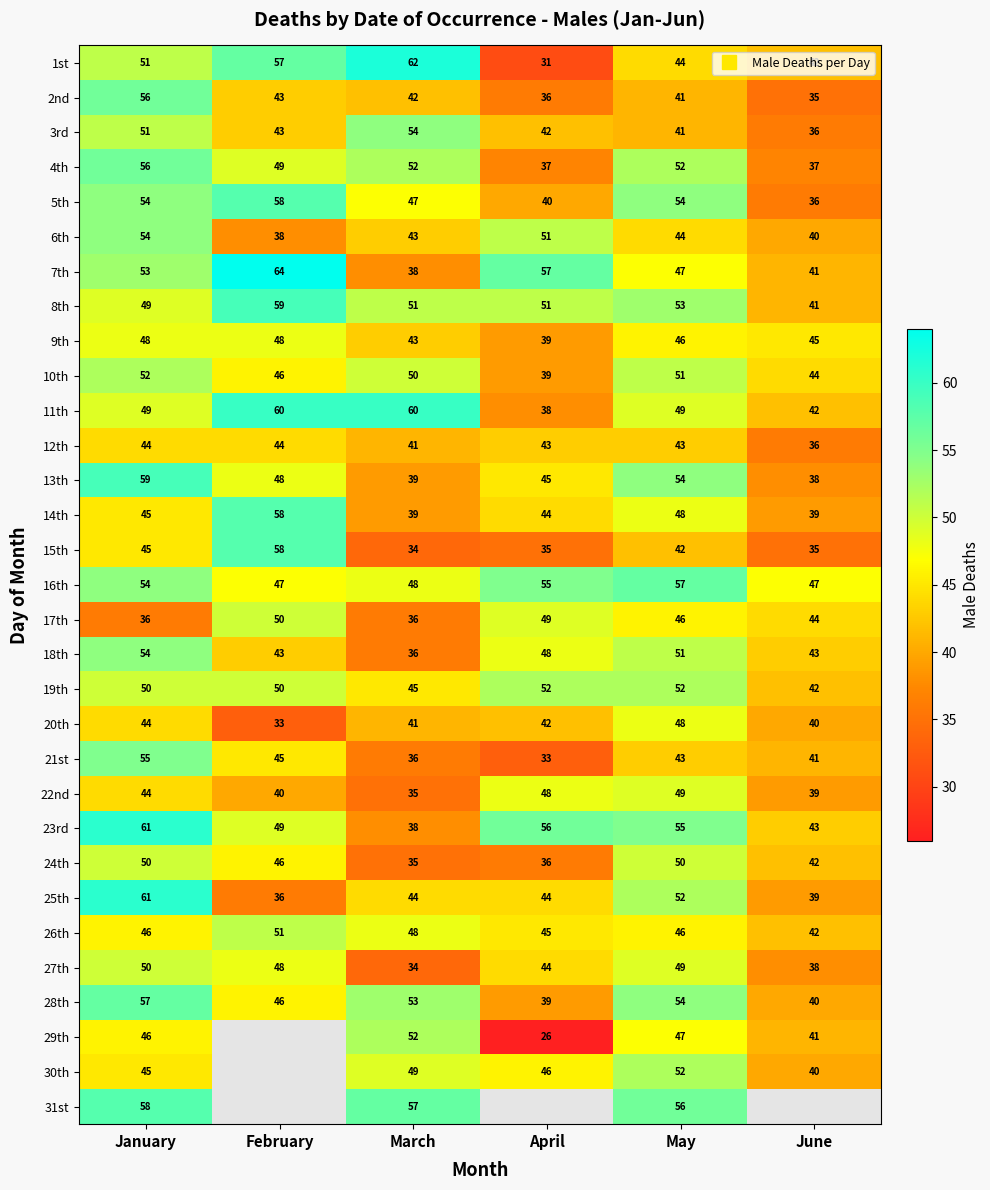

At how many categories does at least one series exceed 8?

6